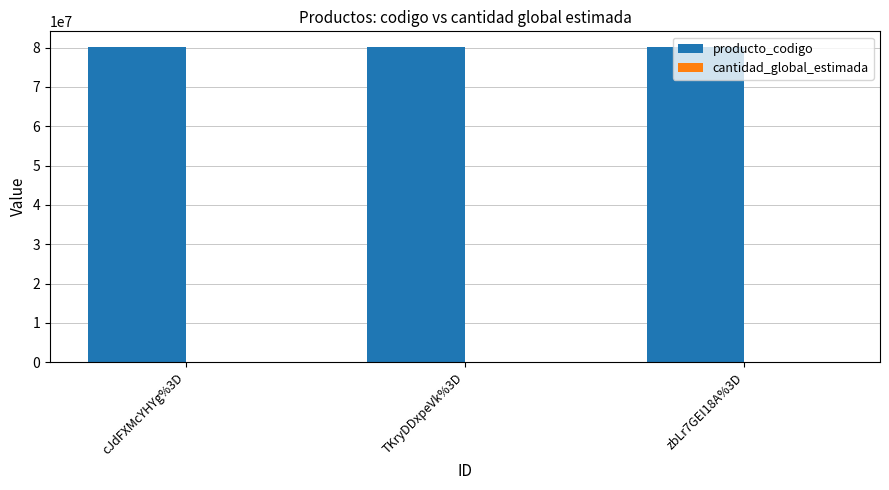

The producto_codigo series shows 54530491 at TKryDDxpeVk%3D. True or false?

False